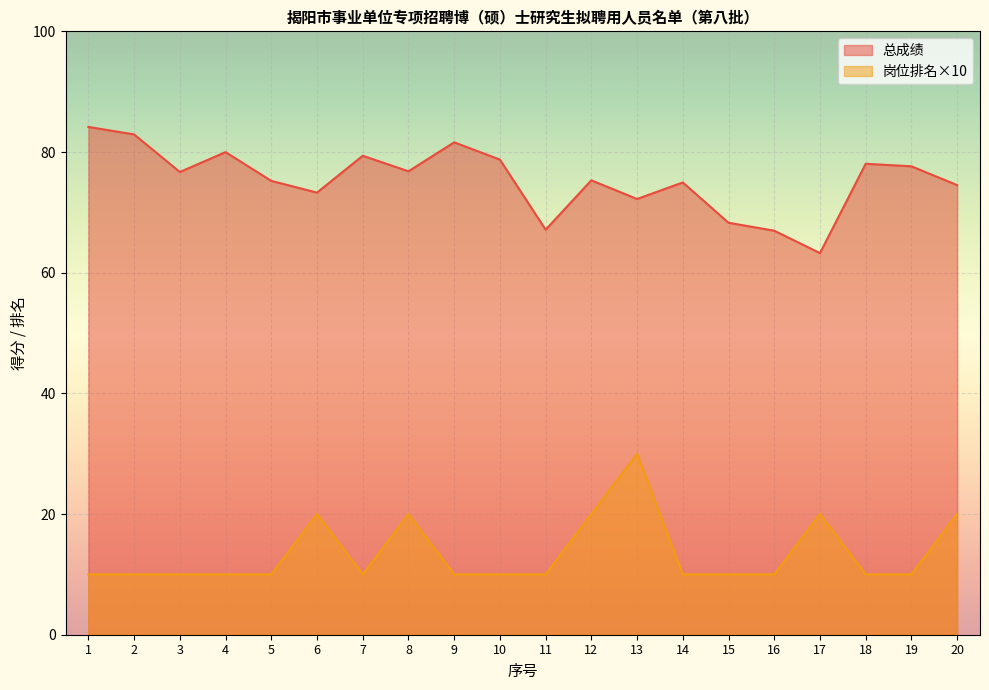

How many values in the 总成绩 series are below 76?

10